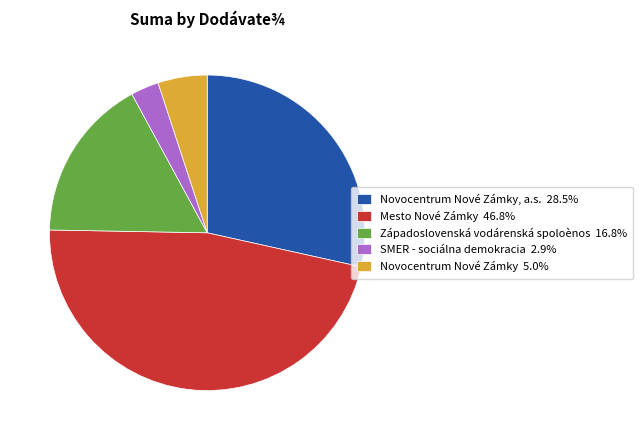

How many slices are in this pie chart?

5